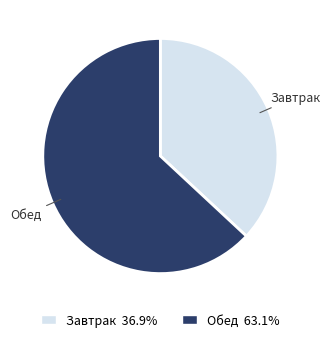

Approximately how many times larger is the value at Завтрак compared to Обед?

0.6